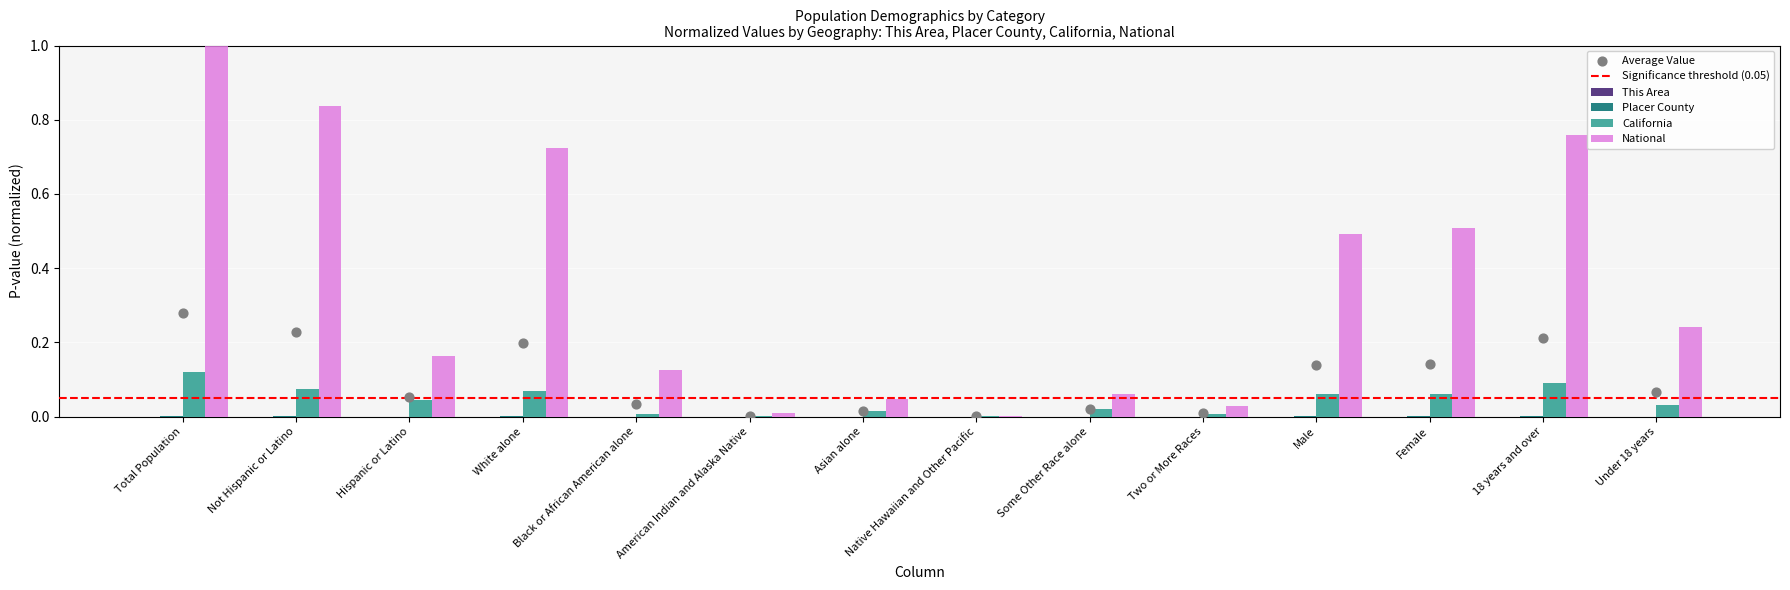

Which series contains the highest Y value?

National